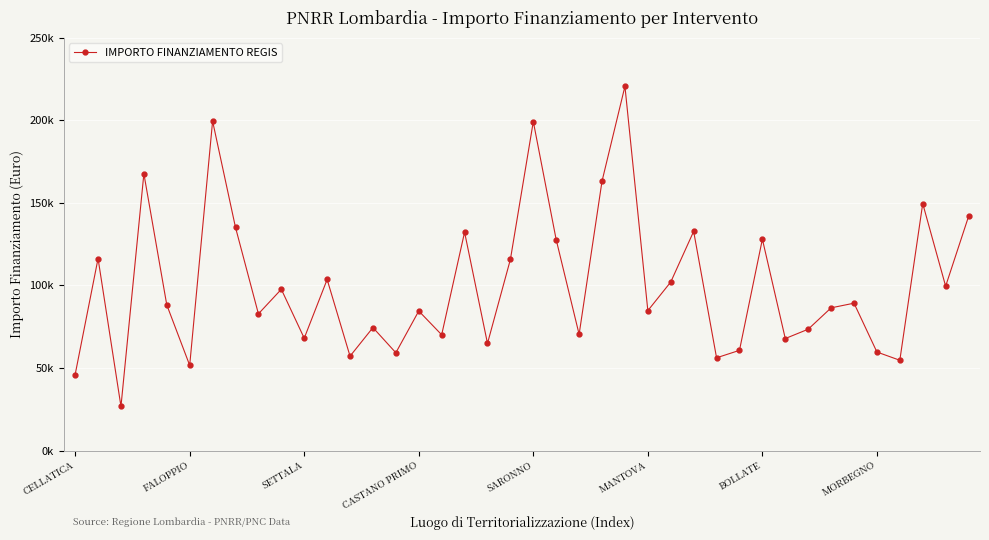

Does the chart have visible grid lines?

Yes